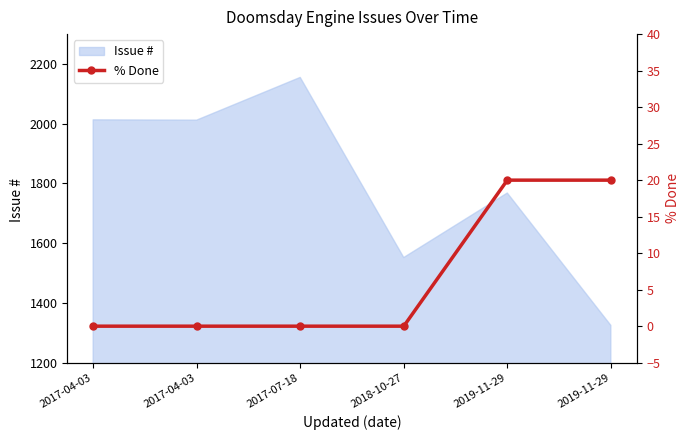

At which category does the chart reach its peak across all series?

2019-11-29